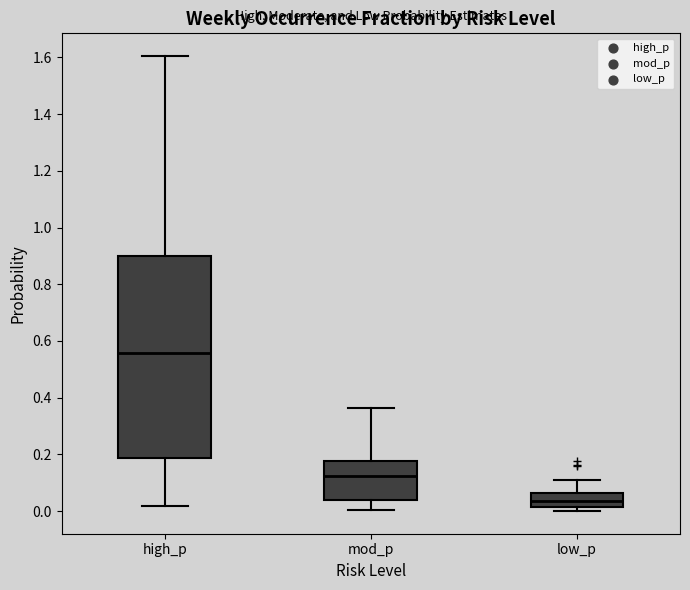

Reading left to right, transcribe this box plot: for each box, give where its median line is, the range the box spans, and where its two whiskers end, as read against the y-axis. The values are not printed on the chart, so give them approximately, as read against the axis.

high_p: median 0.56, box 0.18 to 0.90, whiskers 0.02 to 1.60
mod_p: median 0.12, box 0.04 to 0.18, whiskers 0.00 to 0.36
low_p: median 0.04, box 0.02 to 0.06, whiskers 0.00 to 0.12